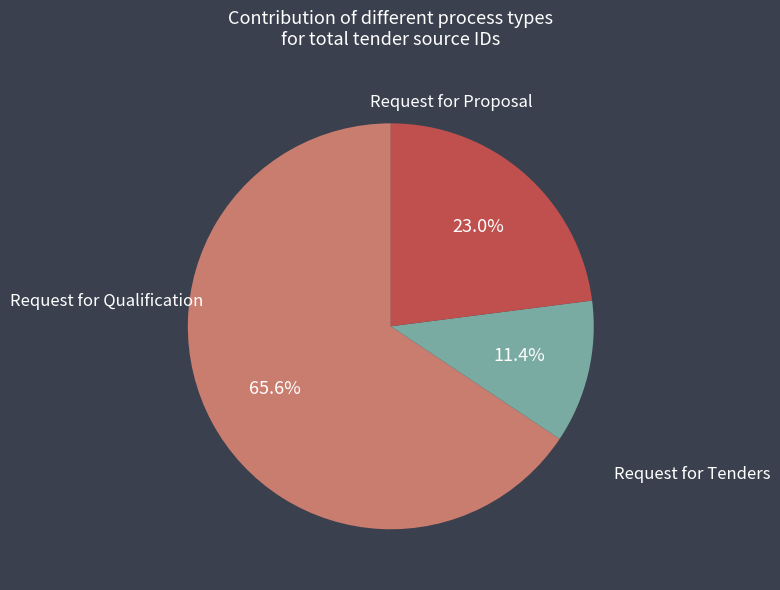

Is there any slice that represents more than half of the pie?

Yes